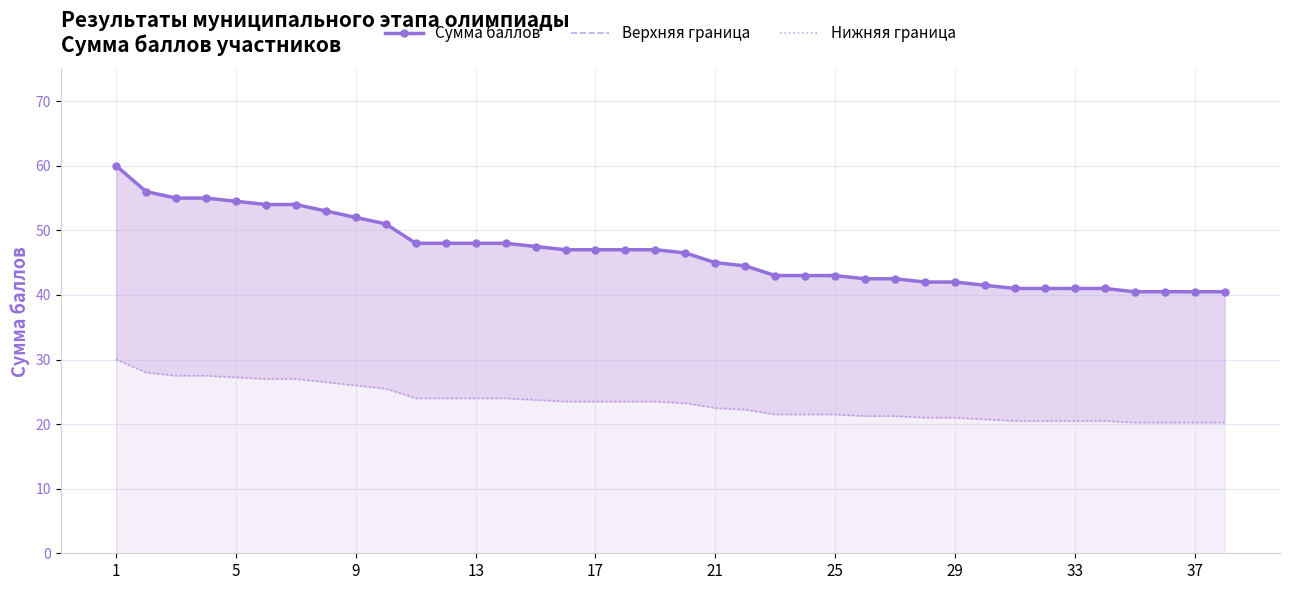

How many values in the Верхняя граница series exceed 47?

15